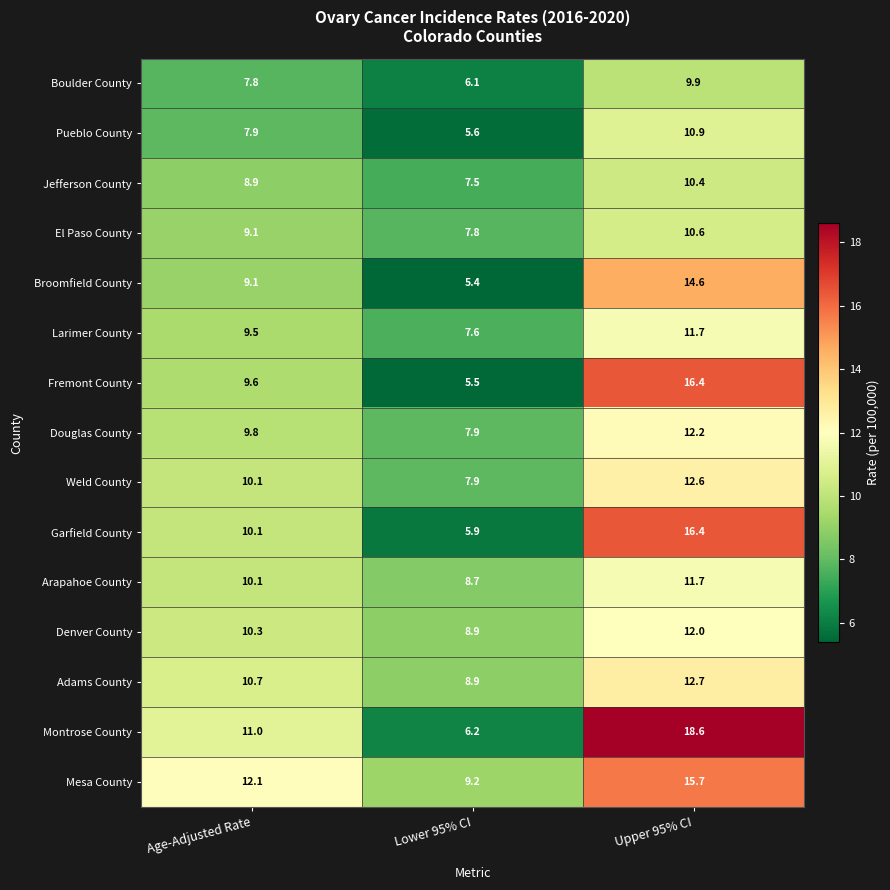

At which label is Arapahoe County closest to 10?

Age-Adjusted Rate